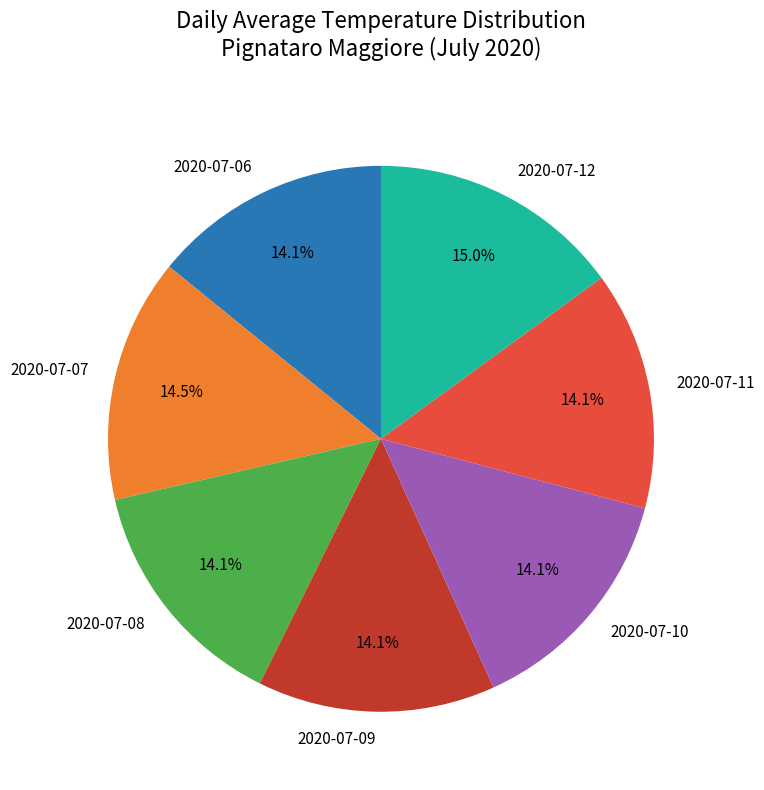

What percentage is NOT represented by 2020-07-11?

85.9%